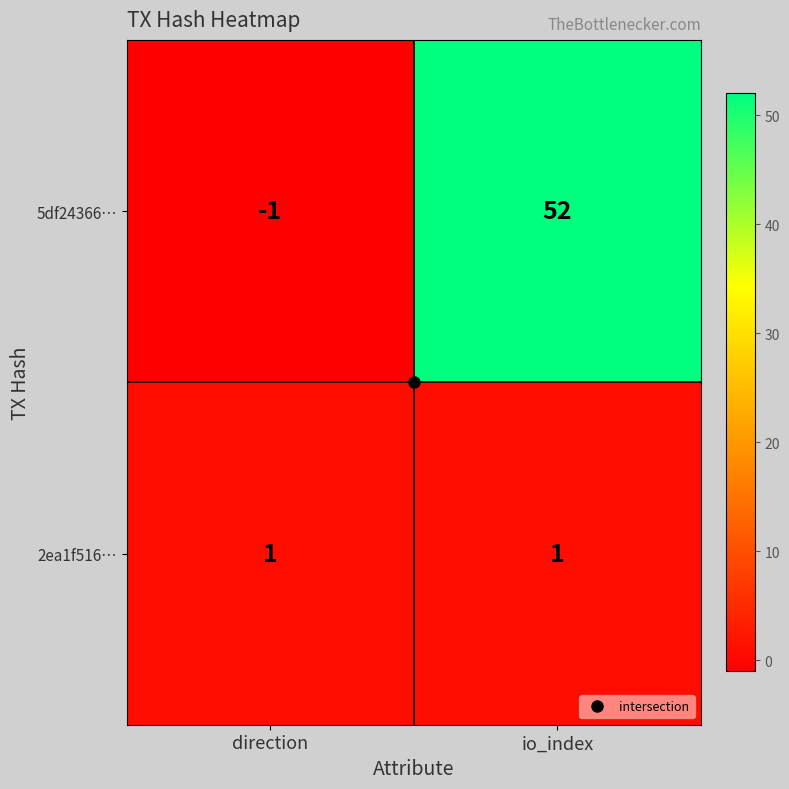

Rank the series at direction from lowest to highest value.

5df24366…, 2ea1f516…